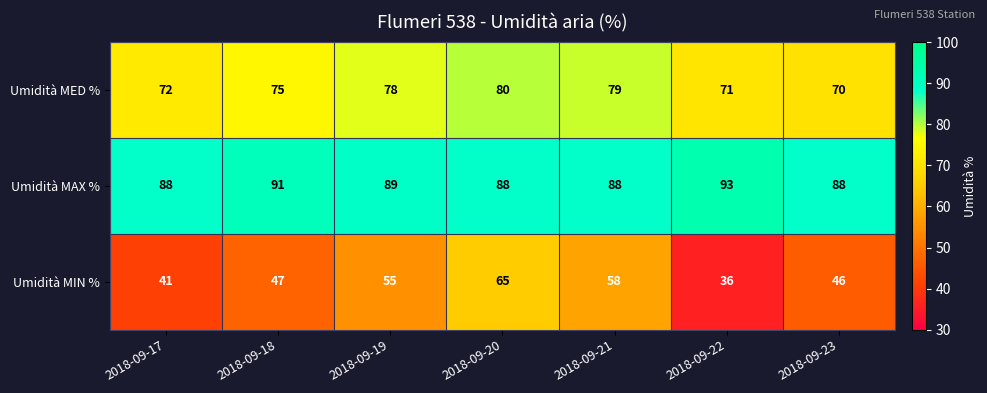

The Umidità MIN % series shows 47 at 2018-09-18. True or false?

True